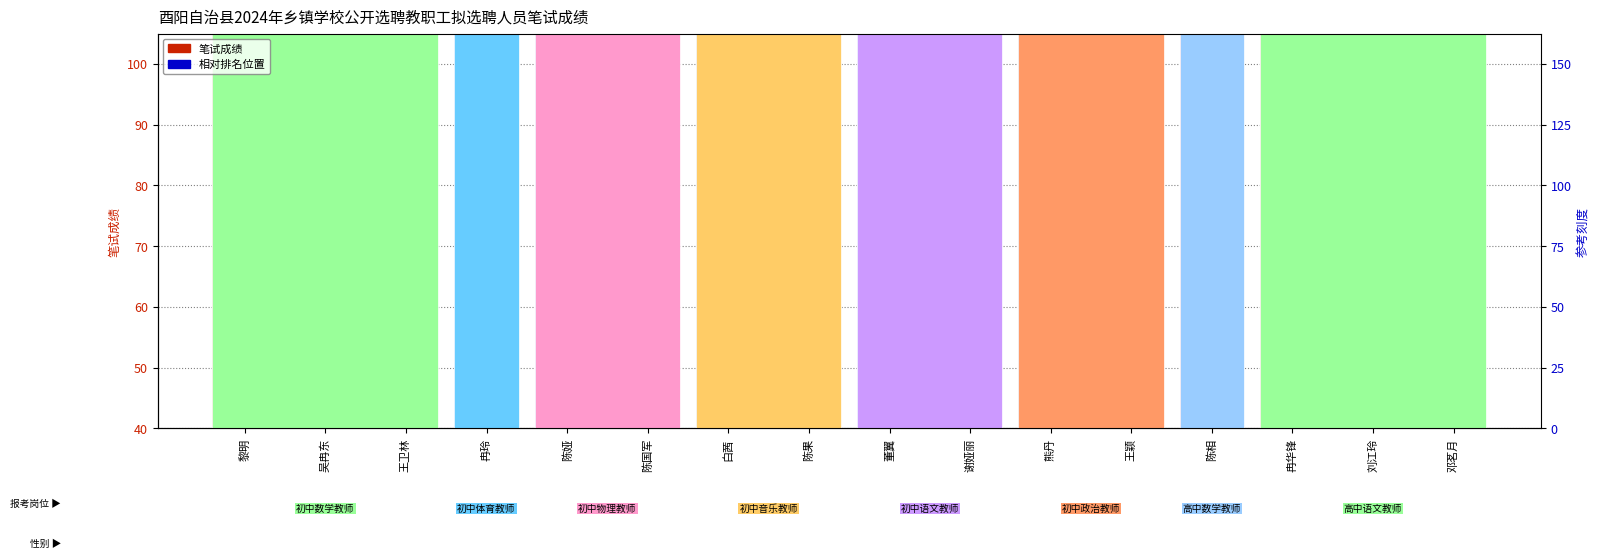

What are all the series names shown in the legend?

笔试成绩, 相对排名位置